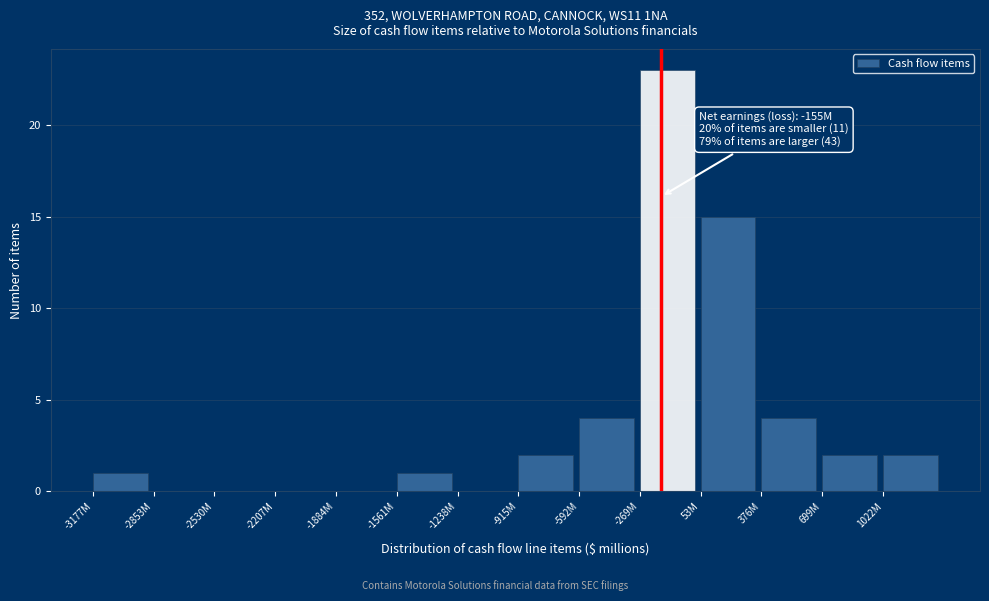

Reading left to right, list all the values displayed in this chart.

-3177M=1	-2853M=0	-2530M=0	-2207M=0	-1884M=0	-1561M=1	-1238M=0	-915M=2	-592M=4	-269M=23	53M=15	376M=4	699M=2	1022M=2